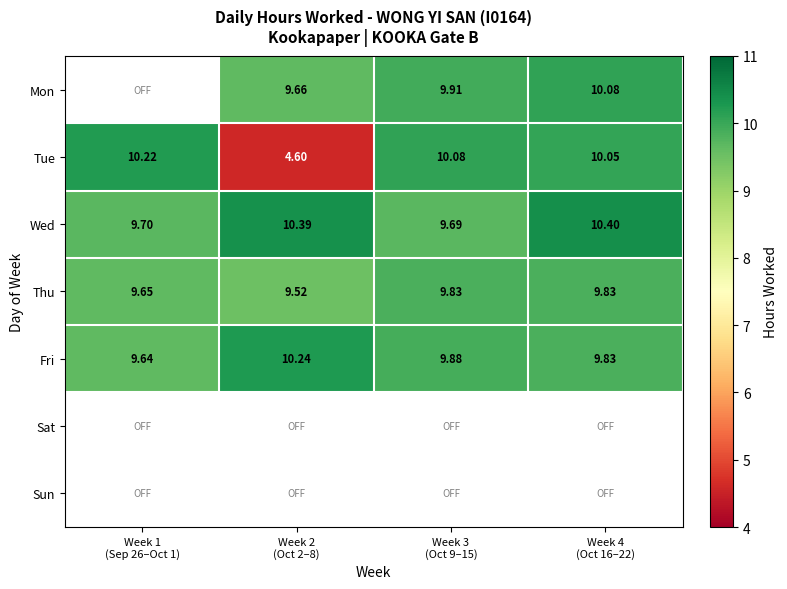

How many values in the Tue series exceed 10?

3